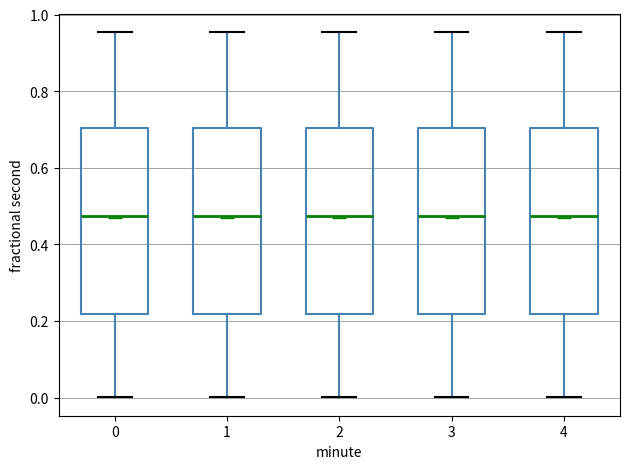

Reading left to right, transcribe this box plot: for each box, give where its median line is, the range the box spans, and where its two whiskers end, as read against the y-axis. The values are not printed on the chart, so give them approximately, as read against the axis.

0: median 0.48, box 0.22 to 0.70, whiskers 0.00 to 0.96
1: median 0.48, box 0.22 to 0.70, whiskers 0.00 to 0.96
2: median 0.48, box 0.22 to 0.70, whiskers 0.00 to 0.96
3: median 0.48, box 0.22 to 0.70, whiskers 0.00 to 0.96
4: median 0.48, box 0.22 to 0.70, whiskers 0.00 to 0.96